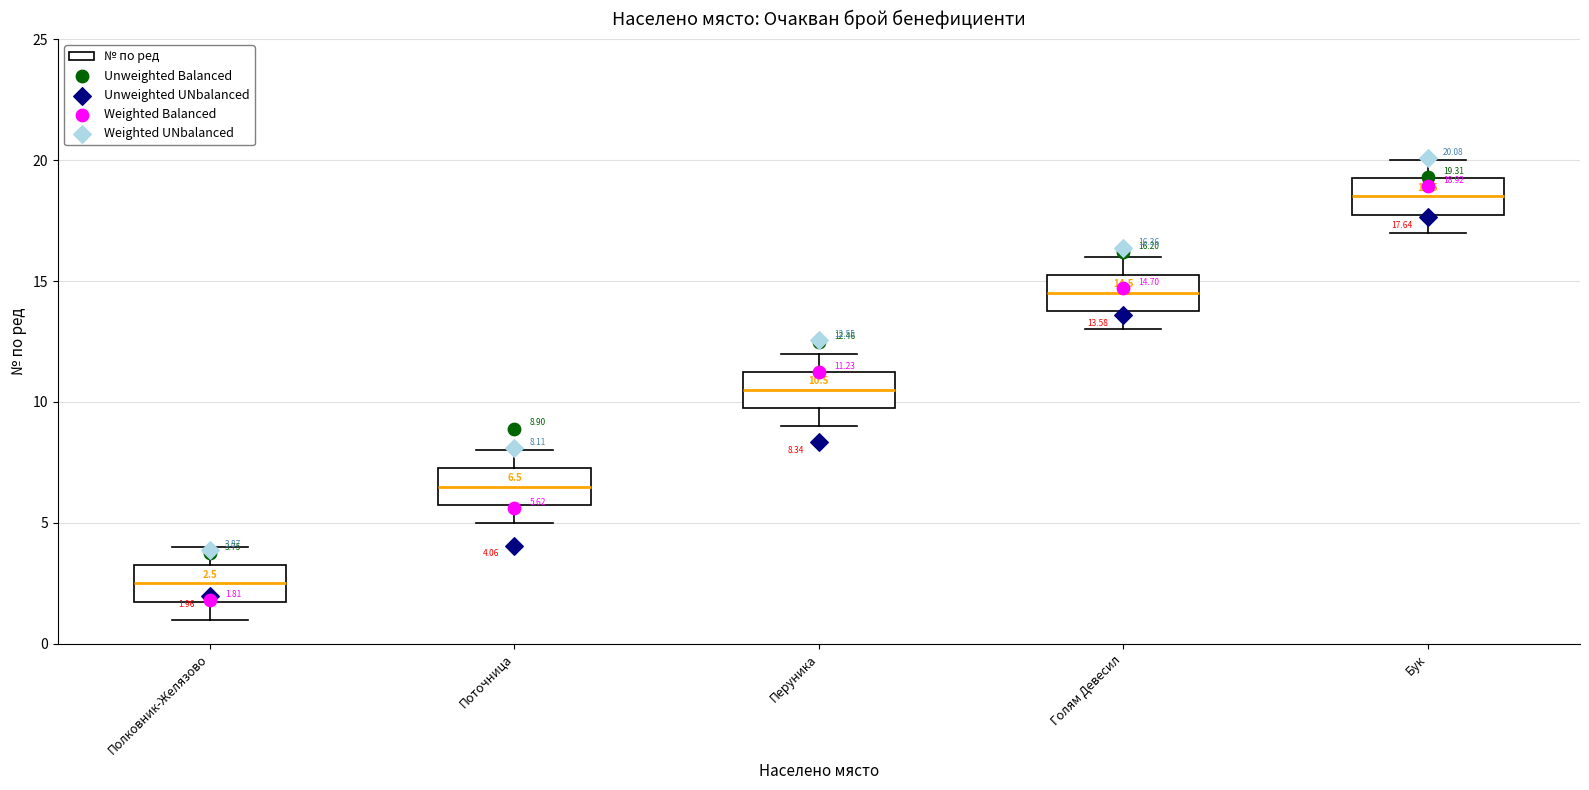

Which box has the lowest median line?

Полковник-Желязово